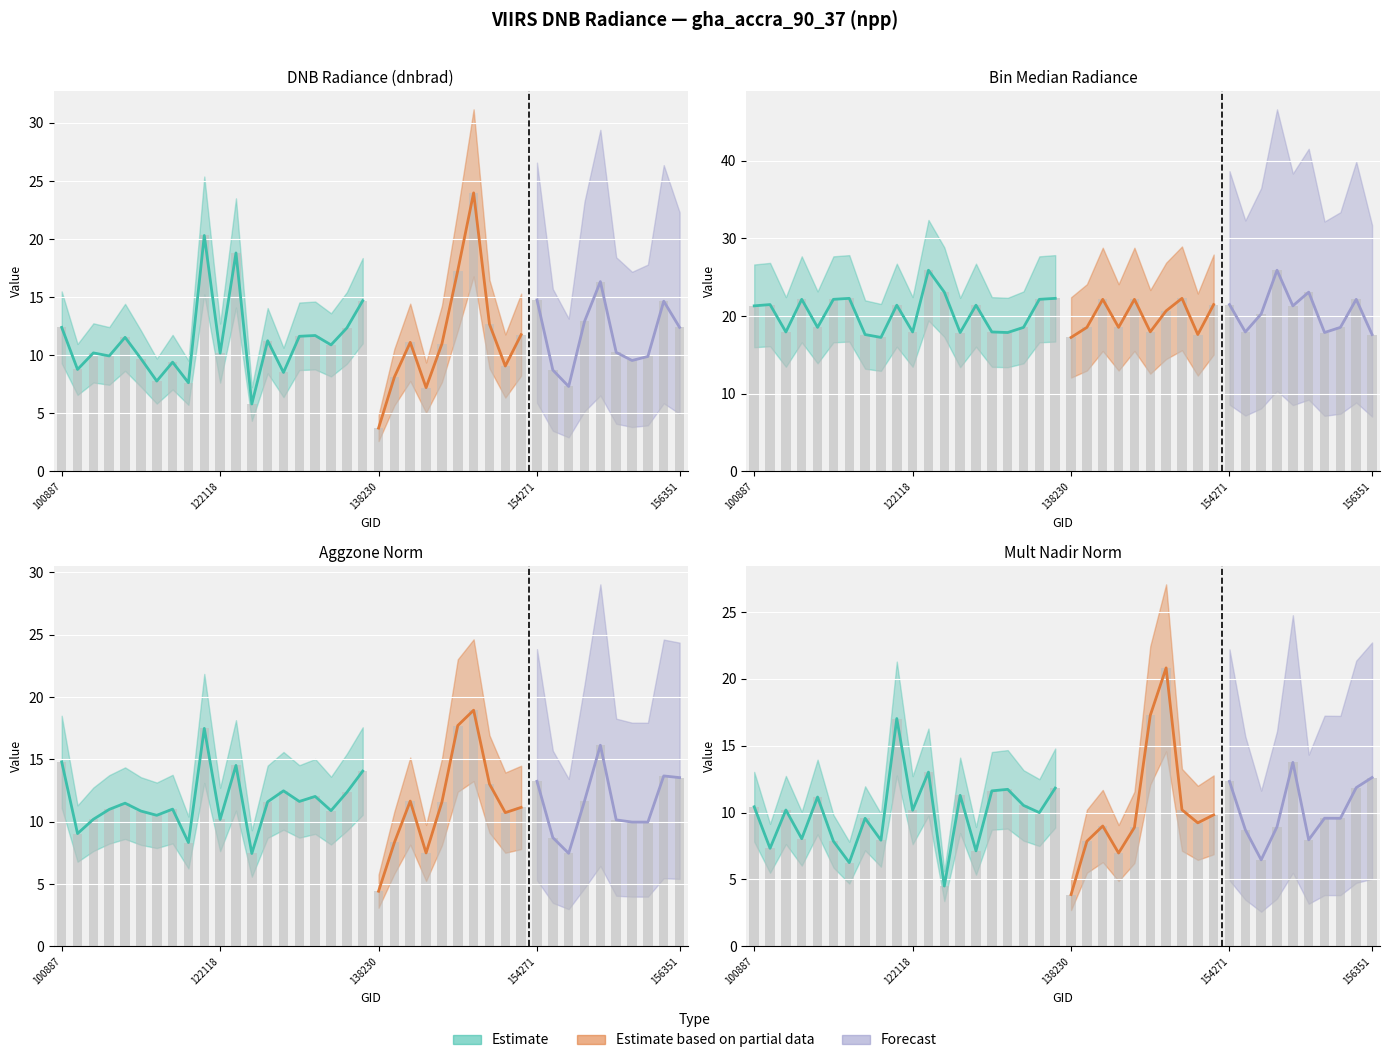

What is the value of the rade9_bin_mdn bar at the 34th from the left?

25.9